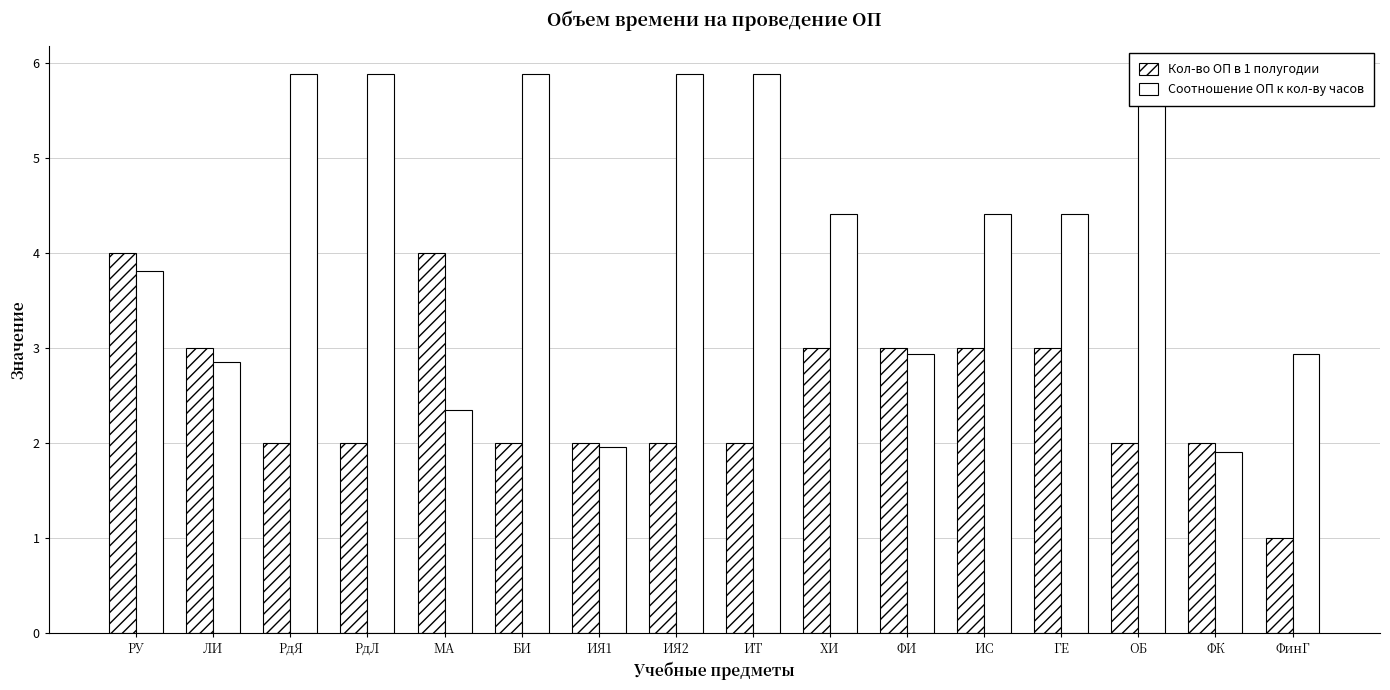

What is the label of the 12th bar from the right?

МА